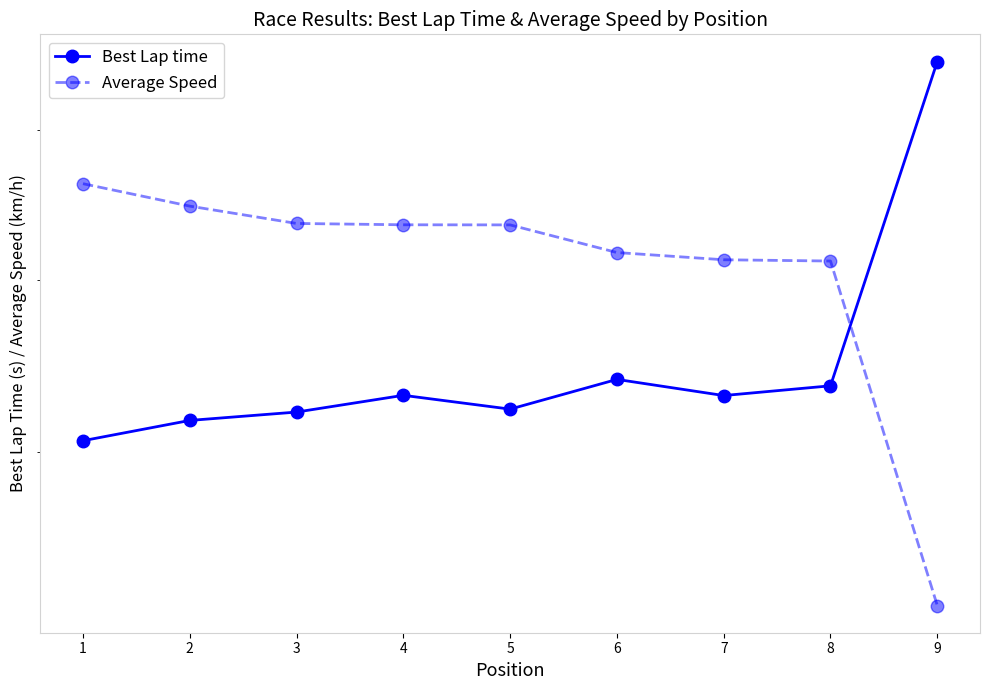

Which series has the largest total across all categories?

Average Speed